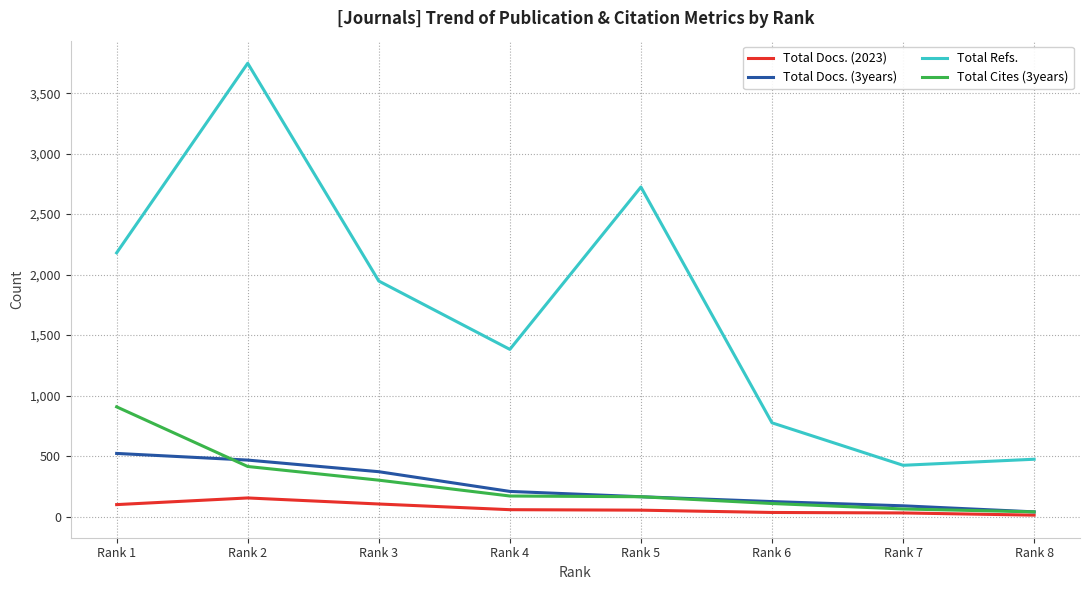

Rank the series by their maximum value, from lowest to highest.

Total Docs. (2023), Total Docs. (3years), Total Cites (3years), Total Refs.